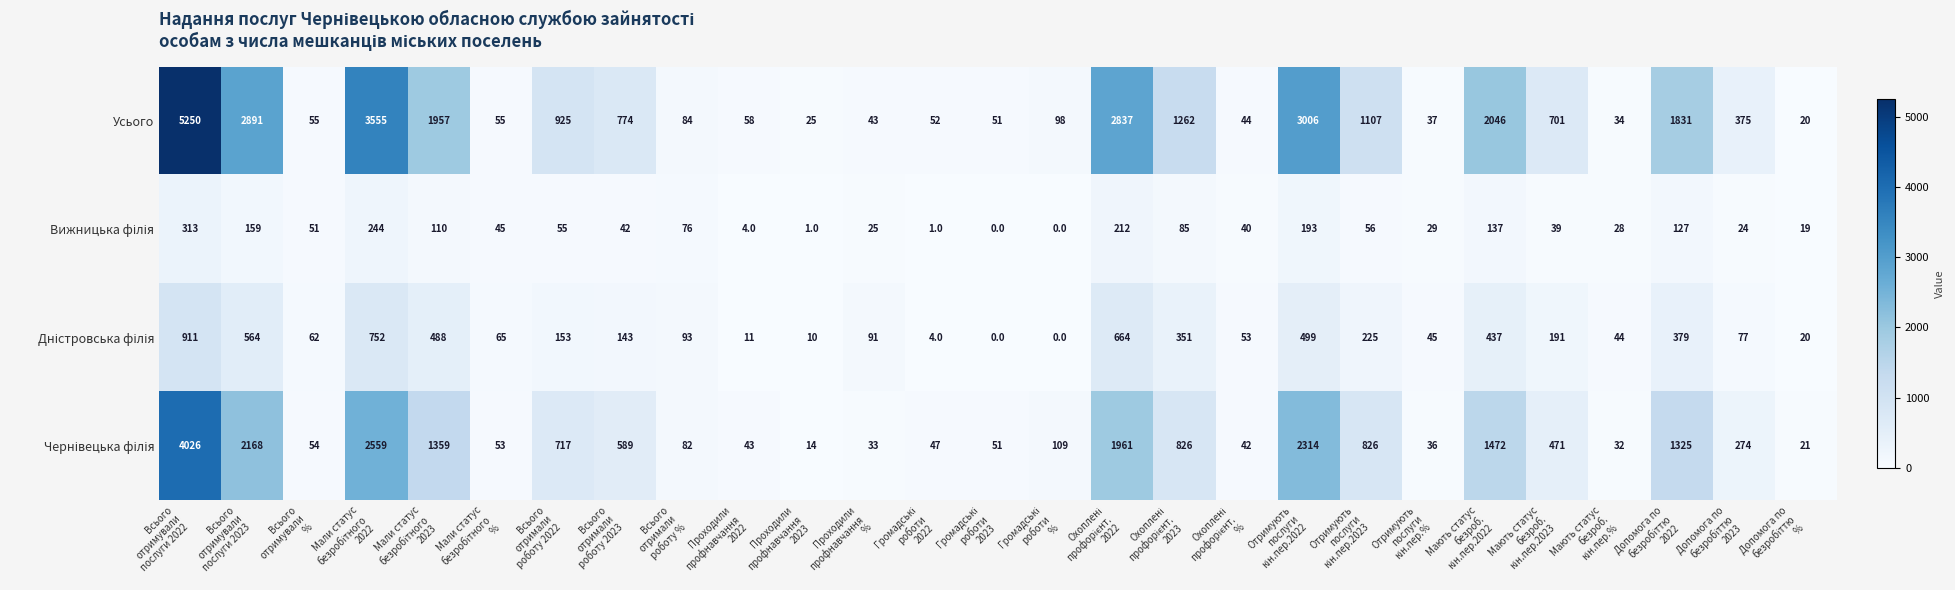

Which series has the widest spread of values?

Усього